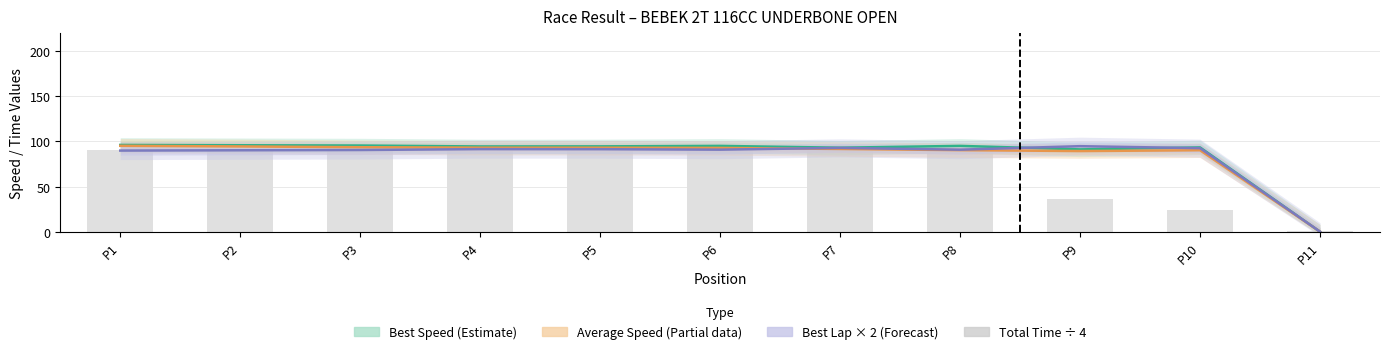

What is the difference between the maximum and minimum values in the Best Lap × 2 (Forecast) series?

94.7